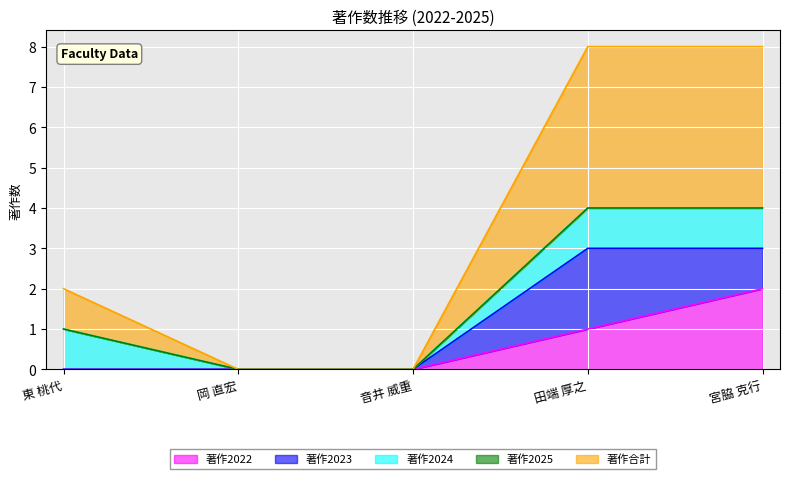

Reading left to right, what are all the values shown in this chart?

著作2022: 0	0	0	1	2
著作2023: 0	0	0	2	1
著作2024: 1	0	0	1	1
著作2025: 0	0	0	0	0
著作合計: 1	0	0	4	4